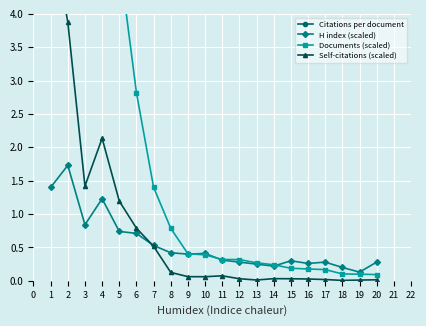

What is the value of the H index (scaled) point at the 3rd from the left?

0.8